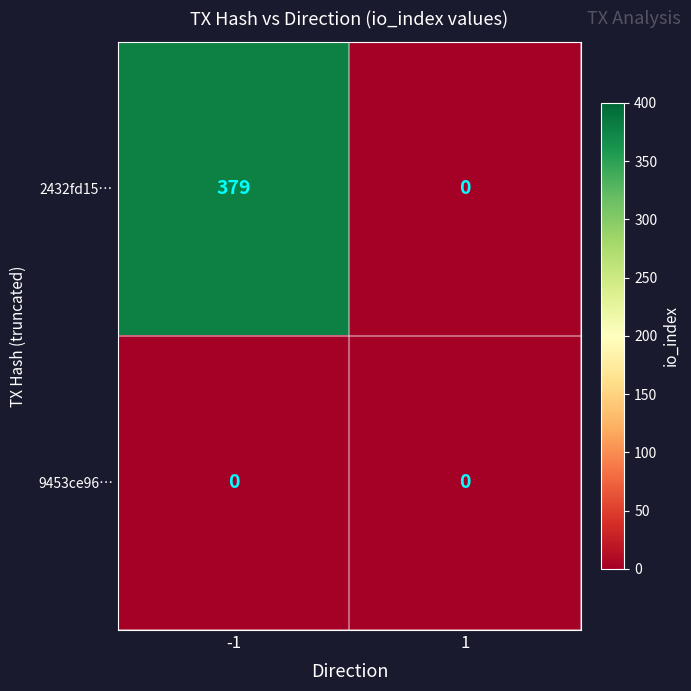

Reading left to right, what are all the values shown in this chart?

2432fd15…: -1=379	1=0
9453ce96…: -1=0	1=0